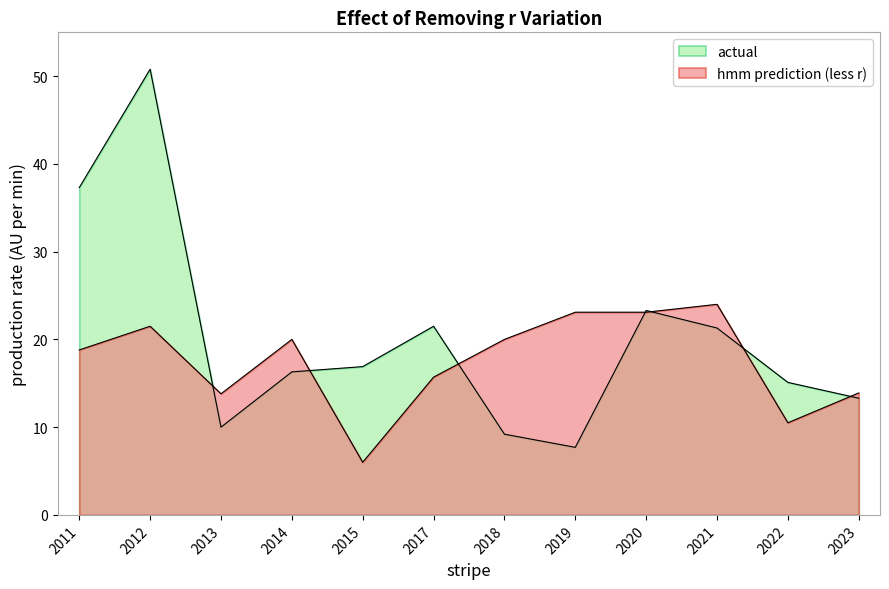

What is the total value across all series at 2012?

72.3